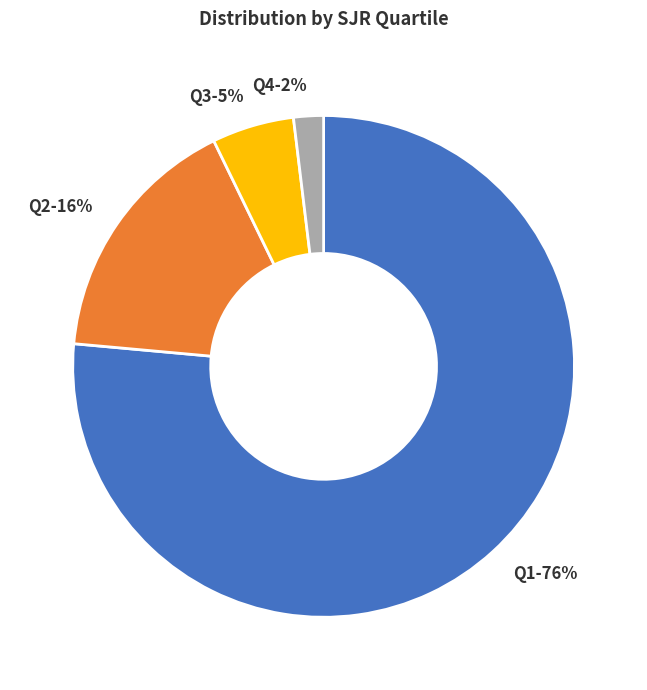

Between Q3 and Q4, which is larger?

Q3